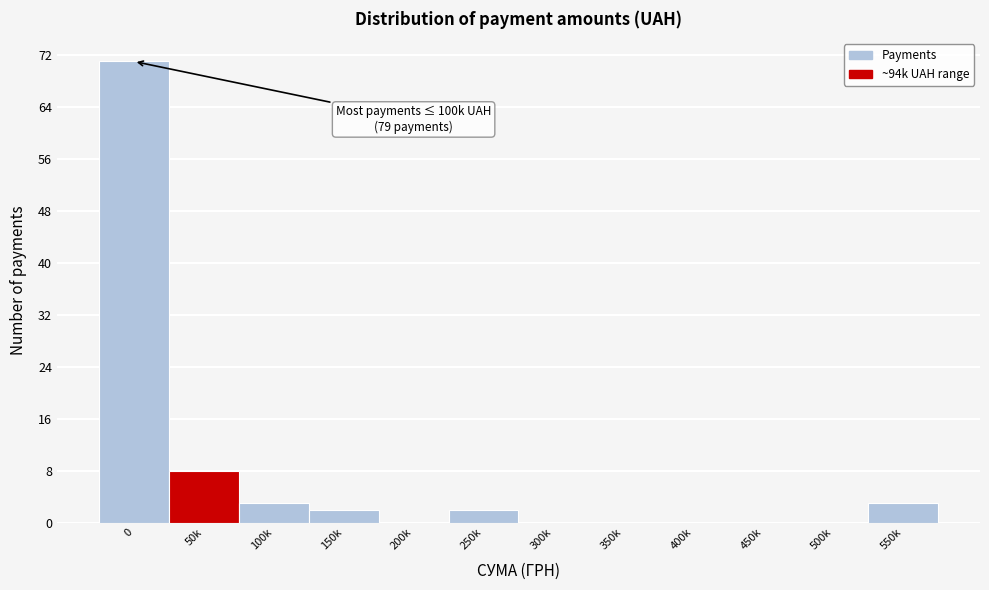

Reading left to right, what are all the values shown in this chart?

0=71	50k=8	100k=3	150k=2	200k=0	250k=2	300k=0	350k=0	400k=0	450k=0	500k=0	550k=3